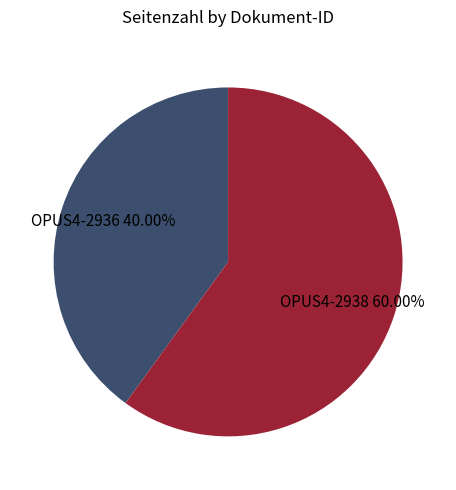

To the nearest percent, what is the difference between the OPUS4-2936 and OPUS4-2938 slice percentages?

20%